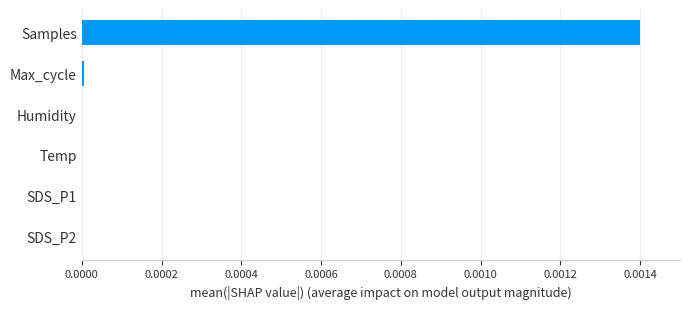

True or false: the data shows 0.0 at Max_cycle.

True